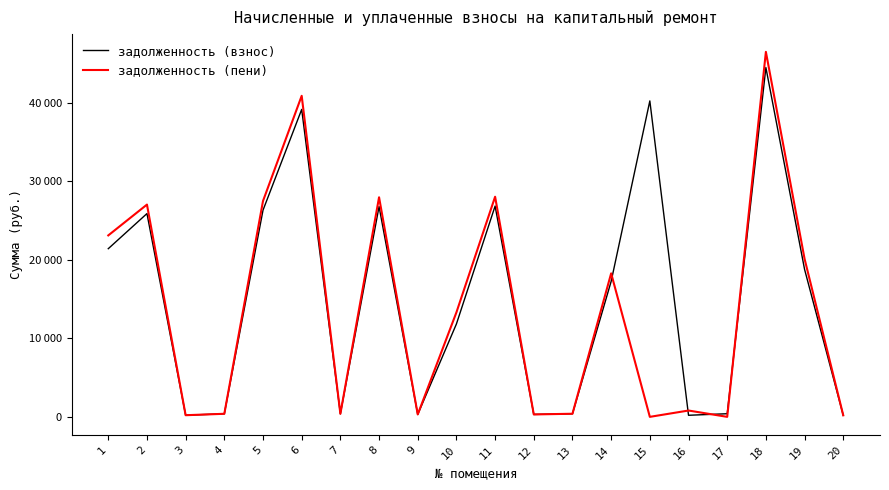

Between 20 and 6, which is larger?

6